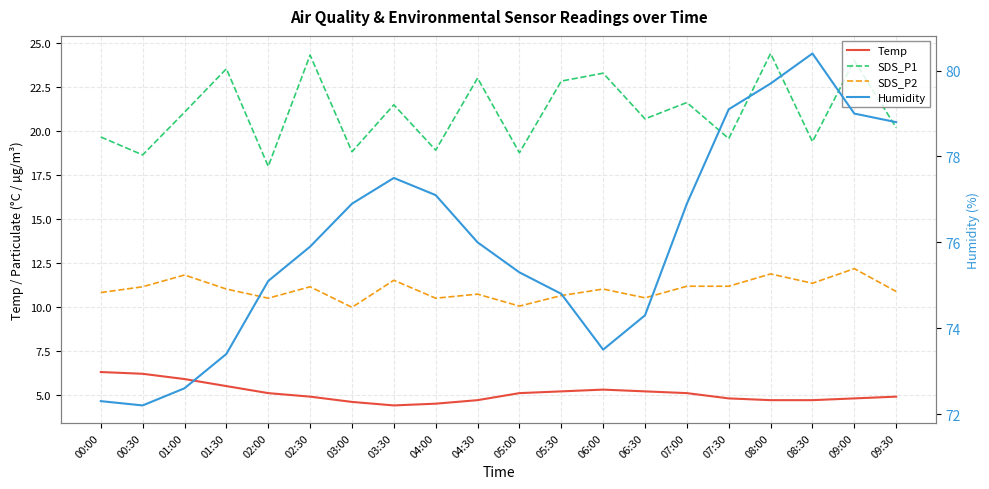

Is this an area chart (filled region under the line)?

No